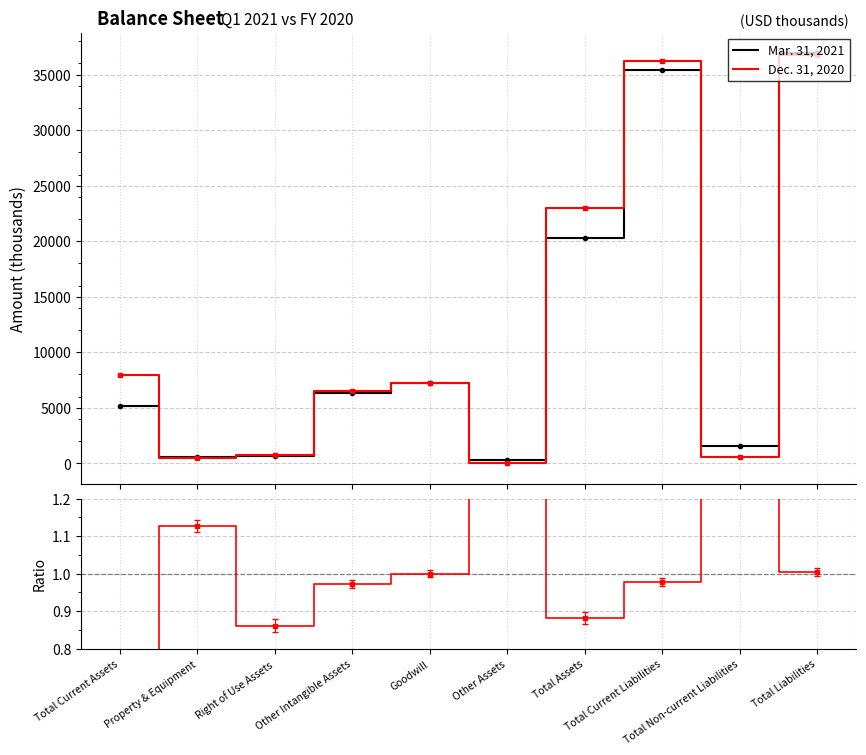

How many values in the Dec. 31, 2020 series are below 7260?

5